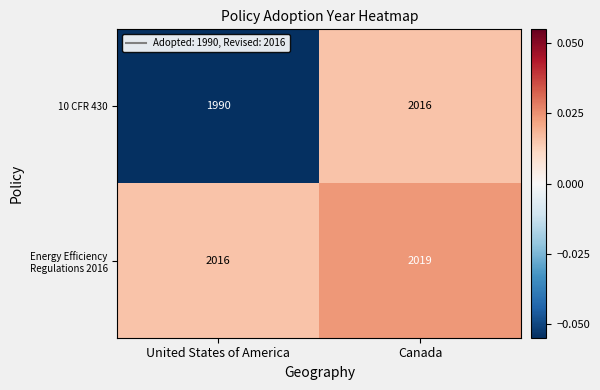

Is it true that 10 CFR 430 equals 3431 at Canada?

False